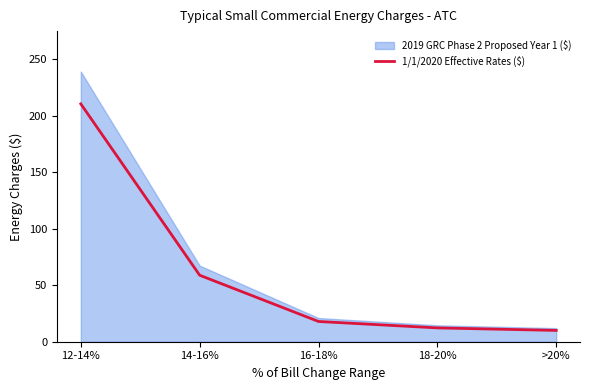

What is the ratio of the value at 16-18% to the value at >20%?

1.8